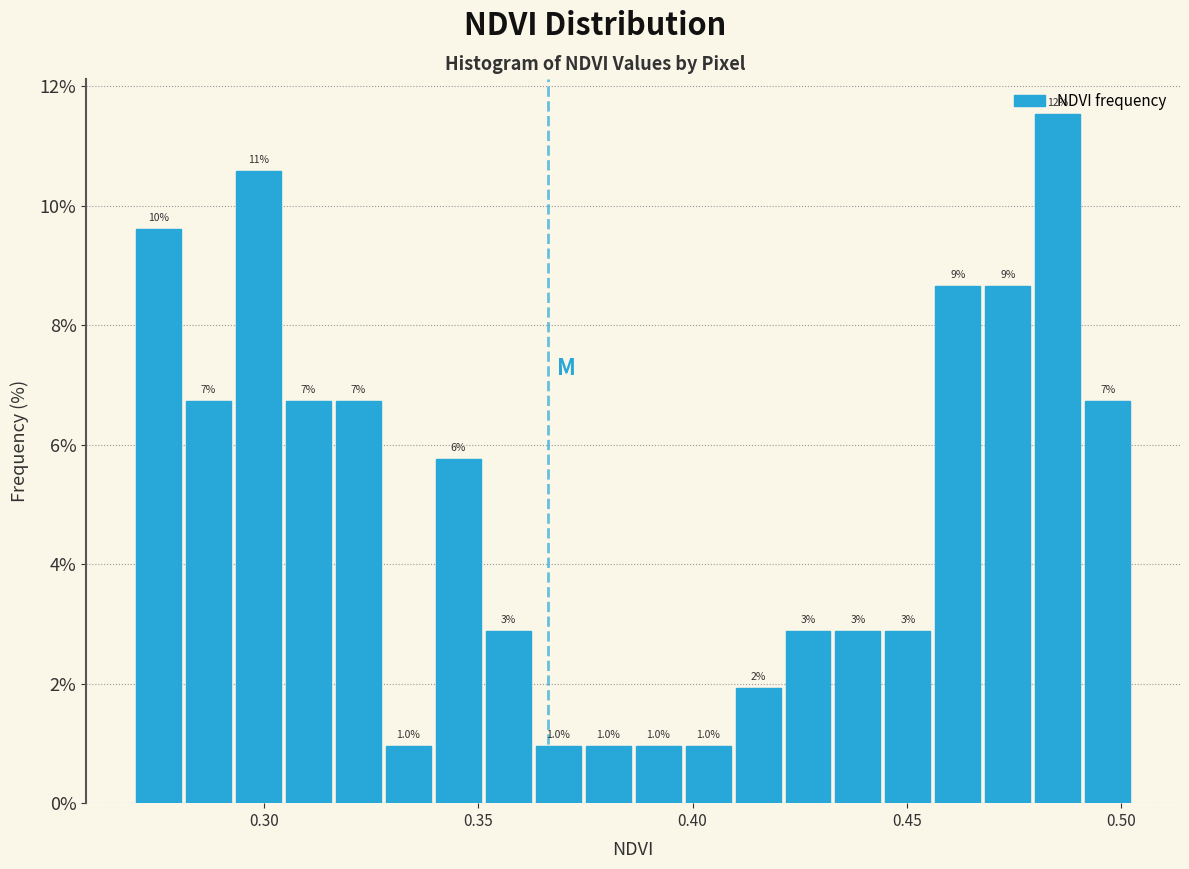

Around what value on the x-axis is the tallest bar? Give the approximate position of its centre, as read against the axis.

0.485